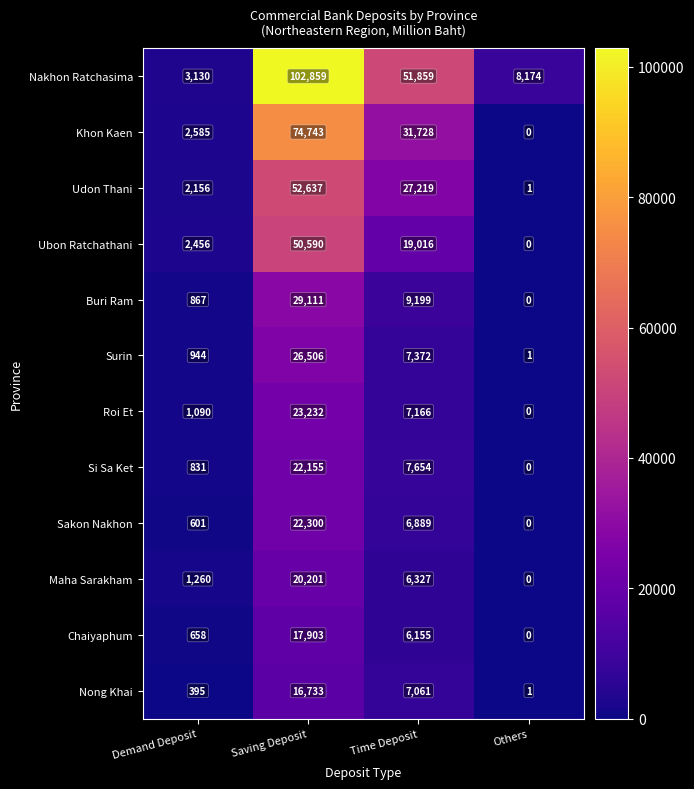

At which category does the chart reach its minimum across all series?

Others